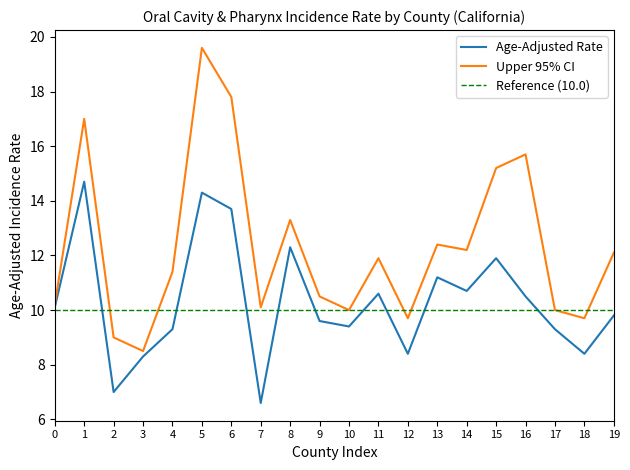

How many data points does each series have?

20